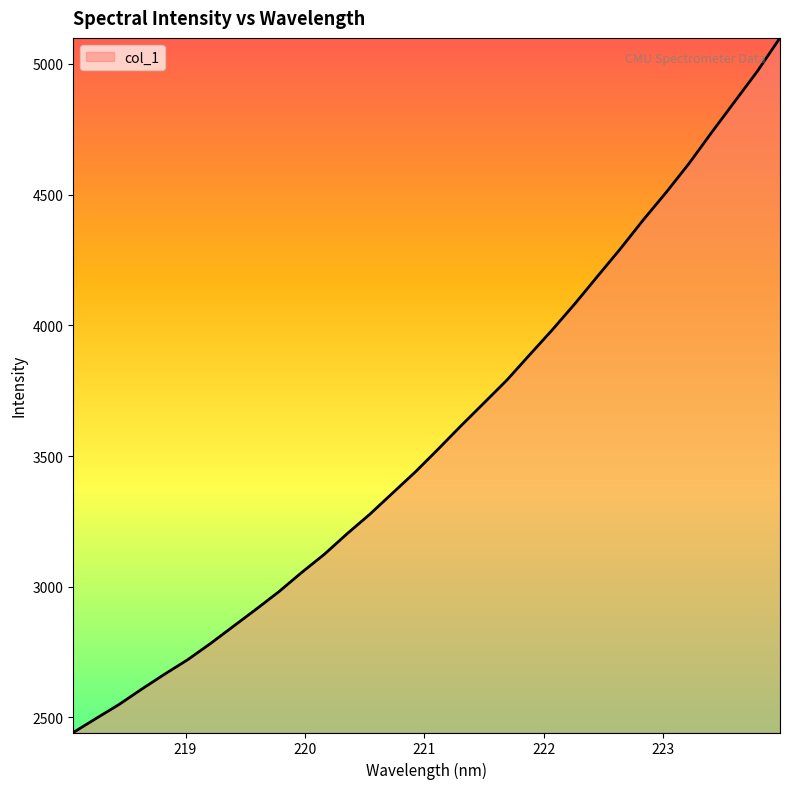

What is the difference between the maximum and minimum values?

2657.0